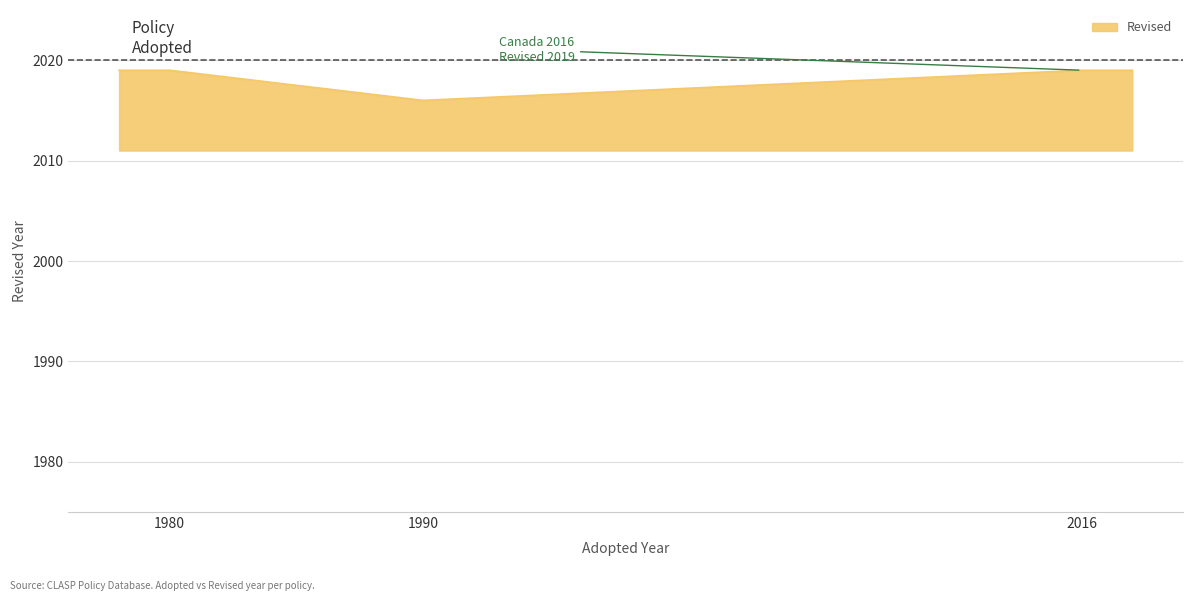

How many distinct data groups are displayed?

1